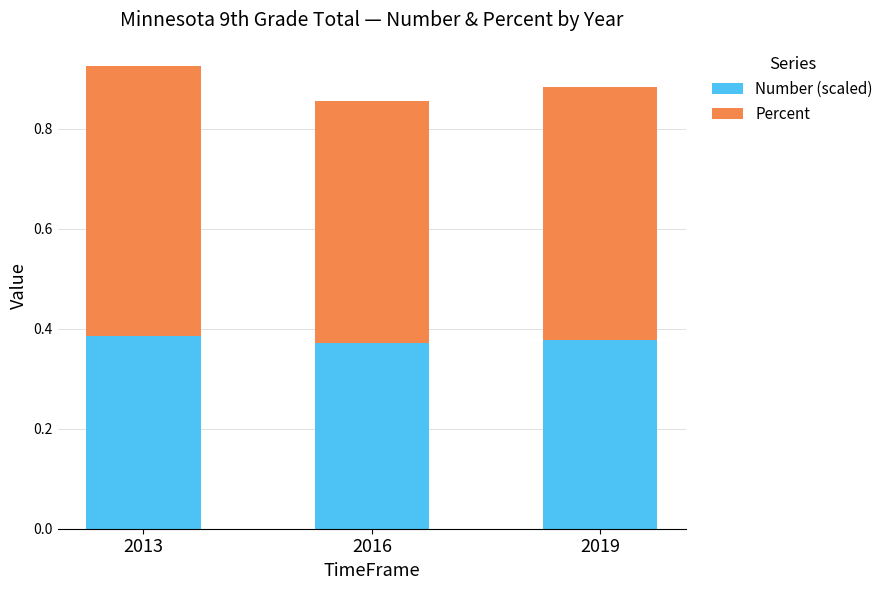

What is the sum of the Number (scaled) values at 2016 and 2019?

0.7